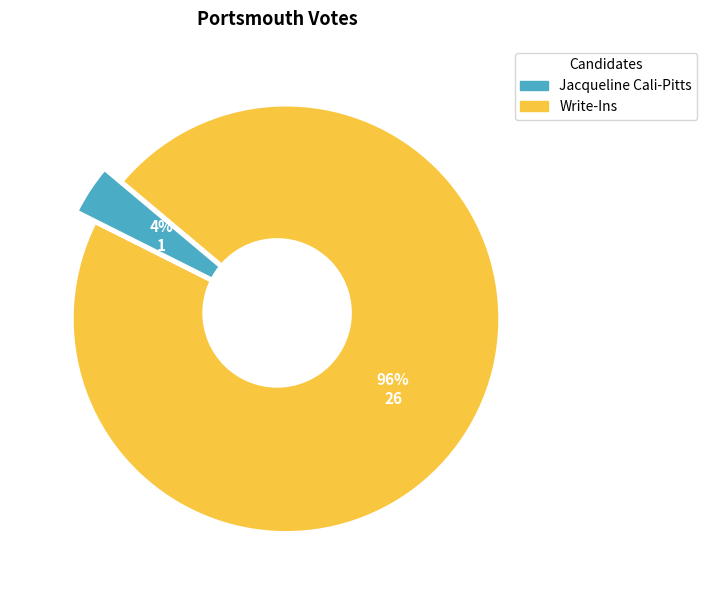

What percentage is NOT represented by Jacqueline Cali-Pitts?

96.3%